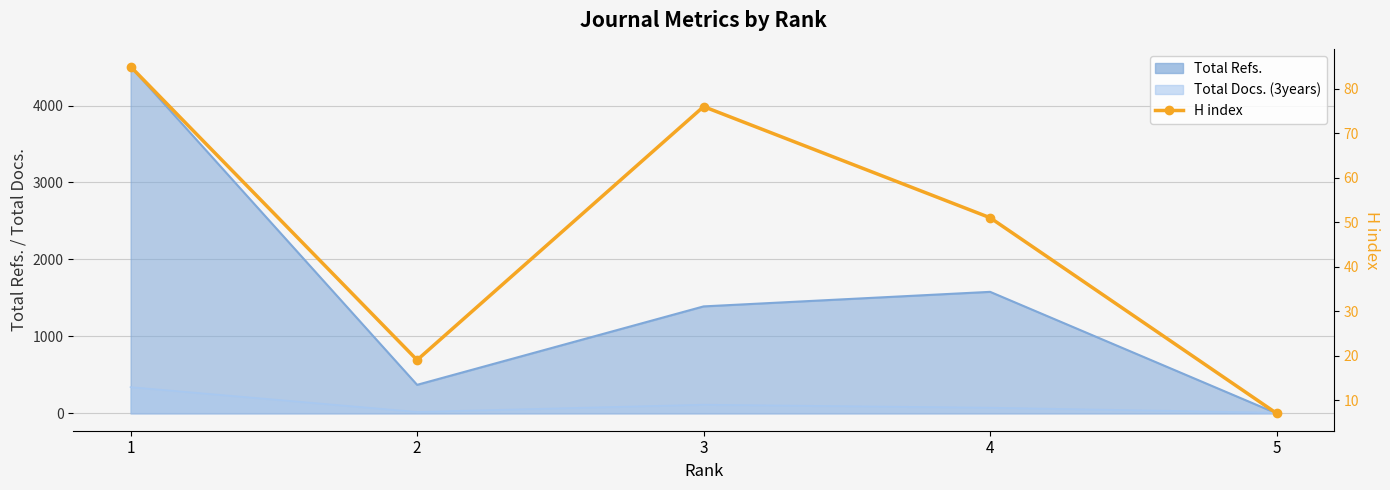

What is the difference between the second highest and second lowest values?

57